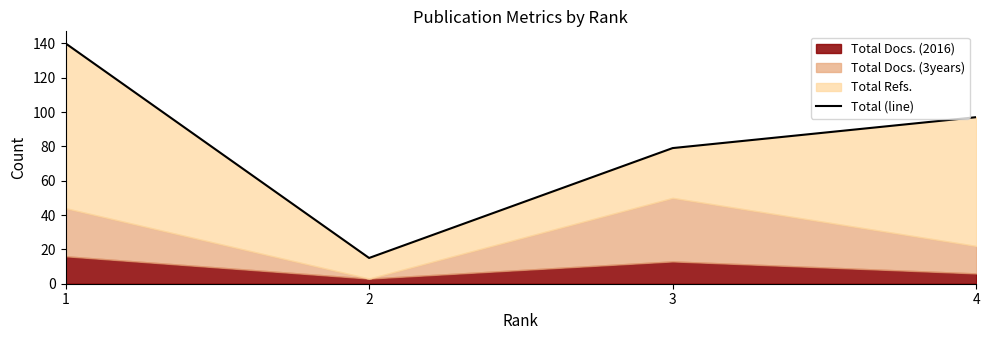

What is the smallest value displayed?

15